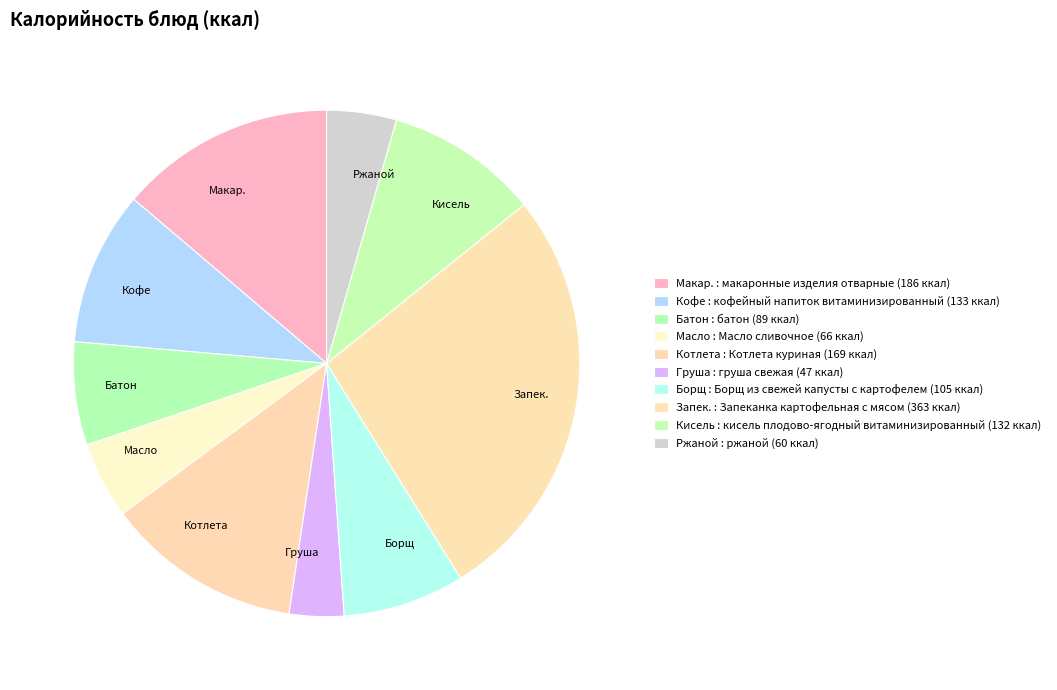

Does Масло account for over 50% of the chart?

No